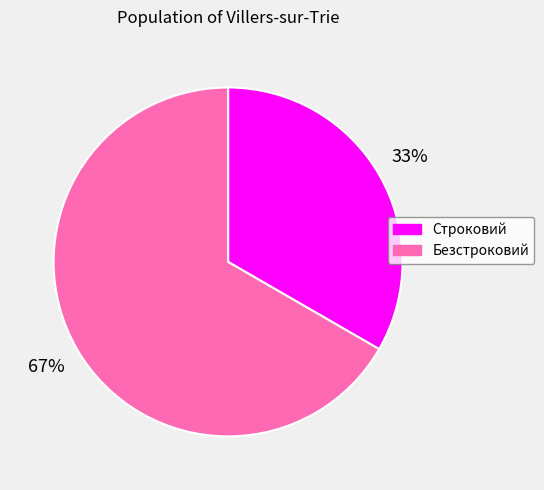

What percentage is the Строковий slice, to the nearest percent?

33%